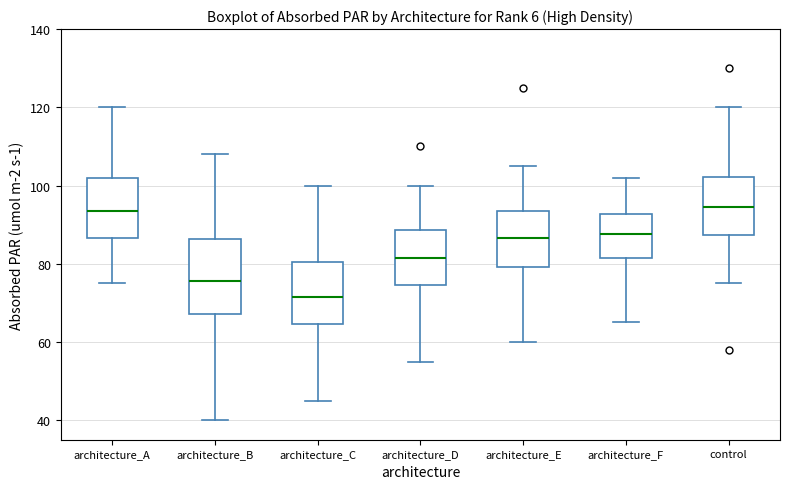

Which box is the tallest, from its lower edge to its upper edge?

architecture_B